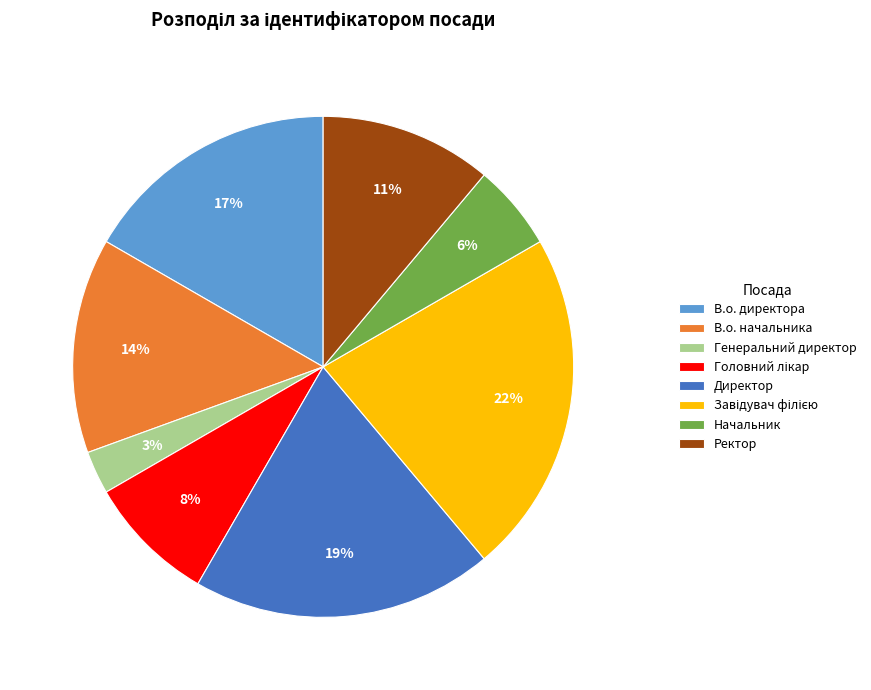

True or false: Генеральний директор accounts for 3% of the total.

True